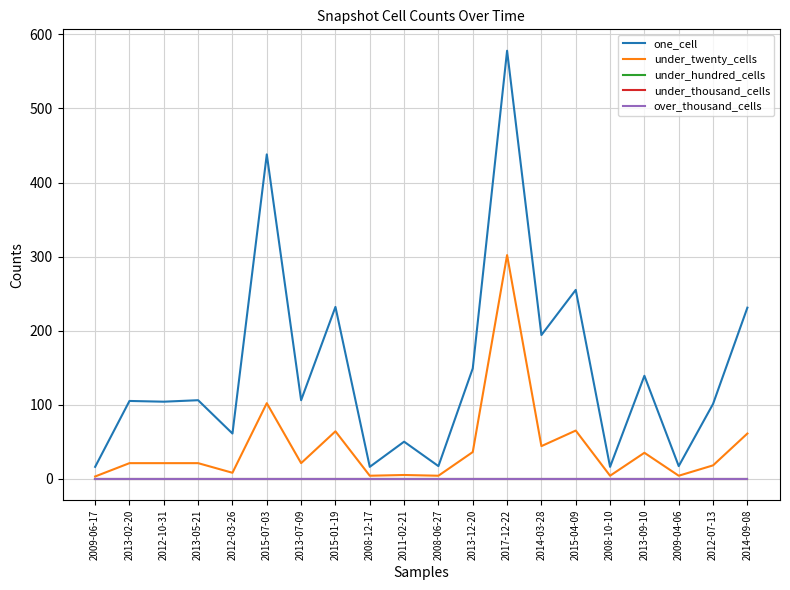

The value of under_hundred_cells at 2017-12-22 is 0. True or false?

True